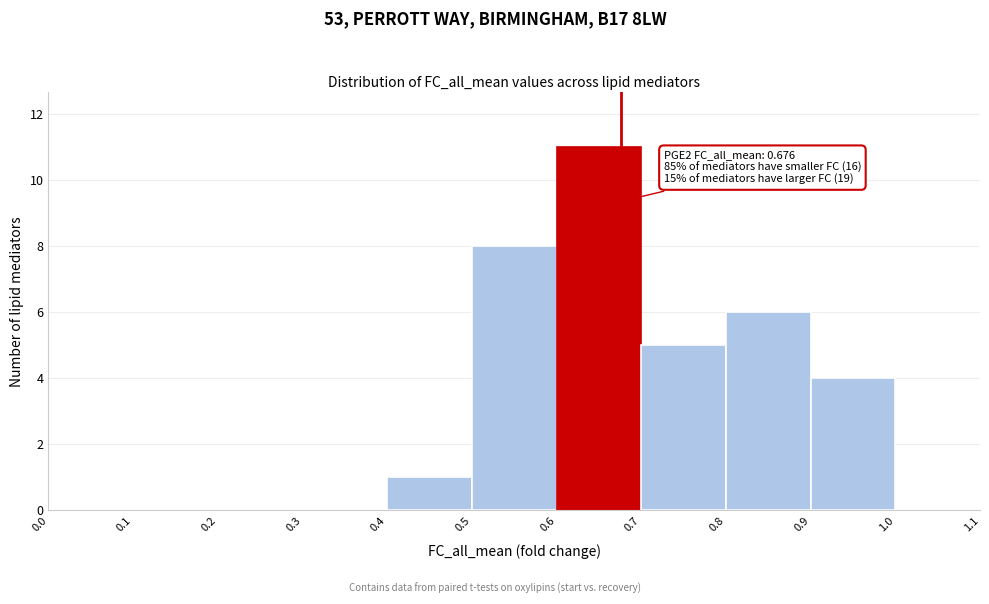

Over which range of the x-axis is the bar tallest?

0.6 to 0.7